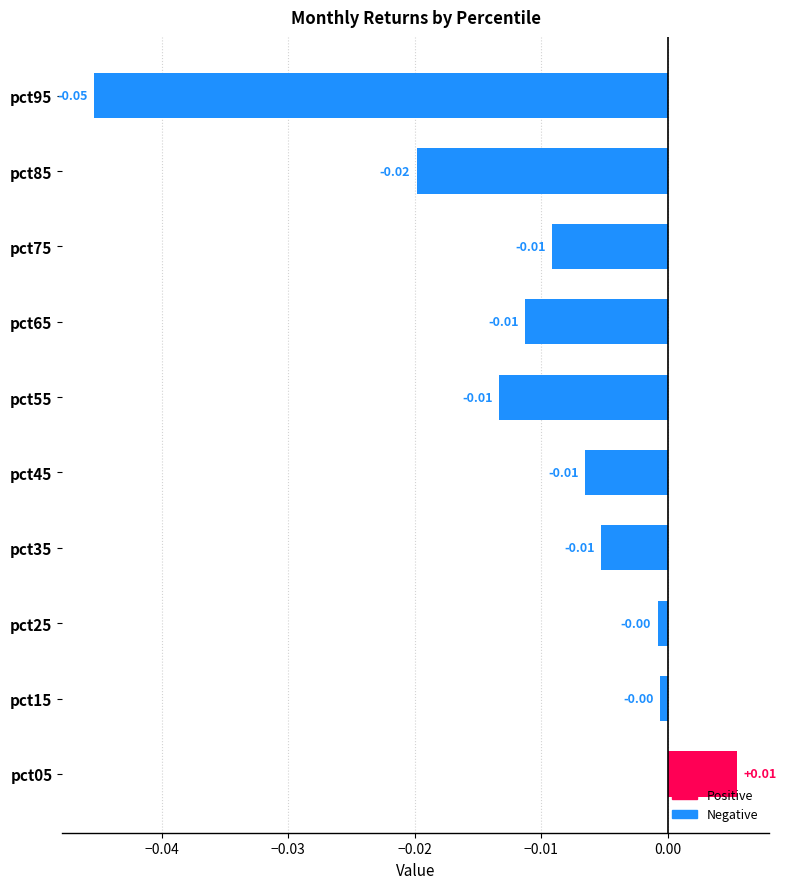

Between pct25 and pct35, which is larger?

pct25